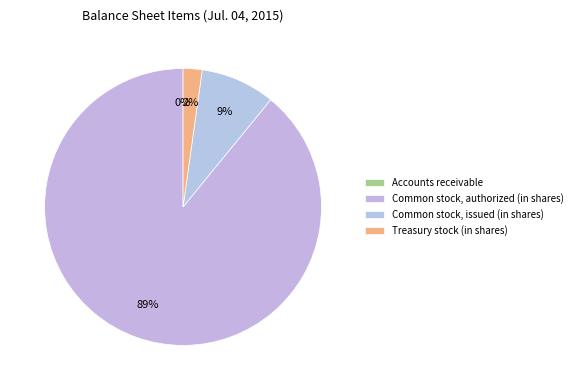

What is the change in value from Accounts receivable to Treasury stock (in shares)?

+3728896